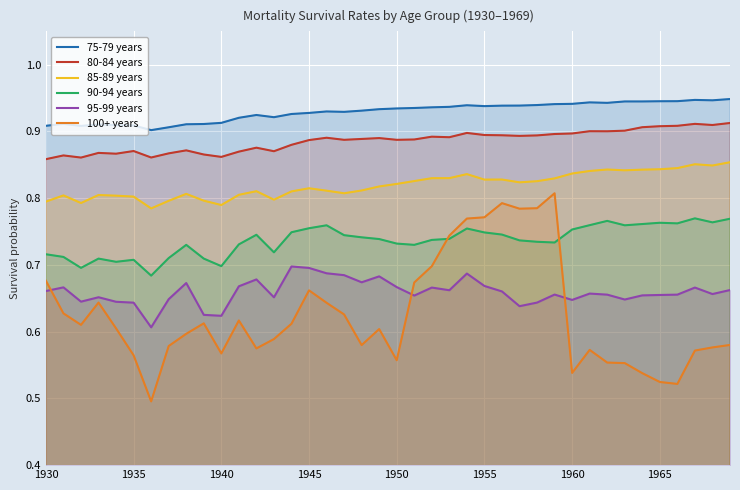

What is the sum of all 95-99 years values?

26.4